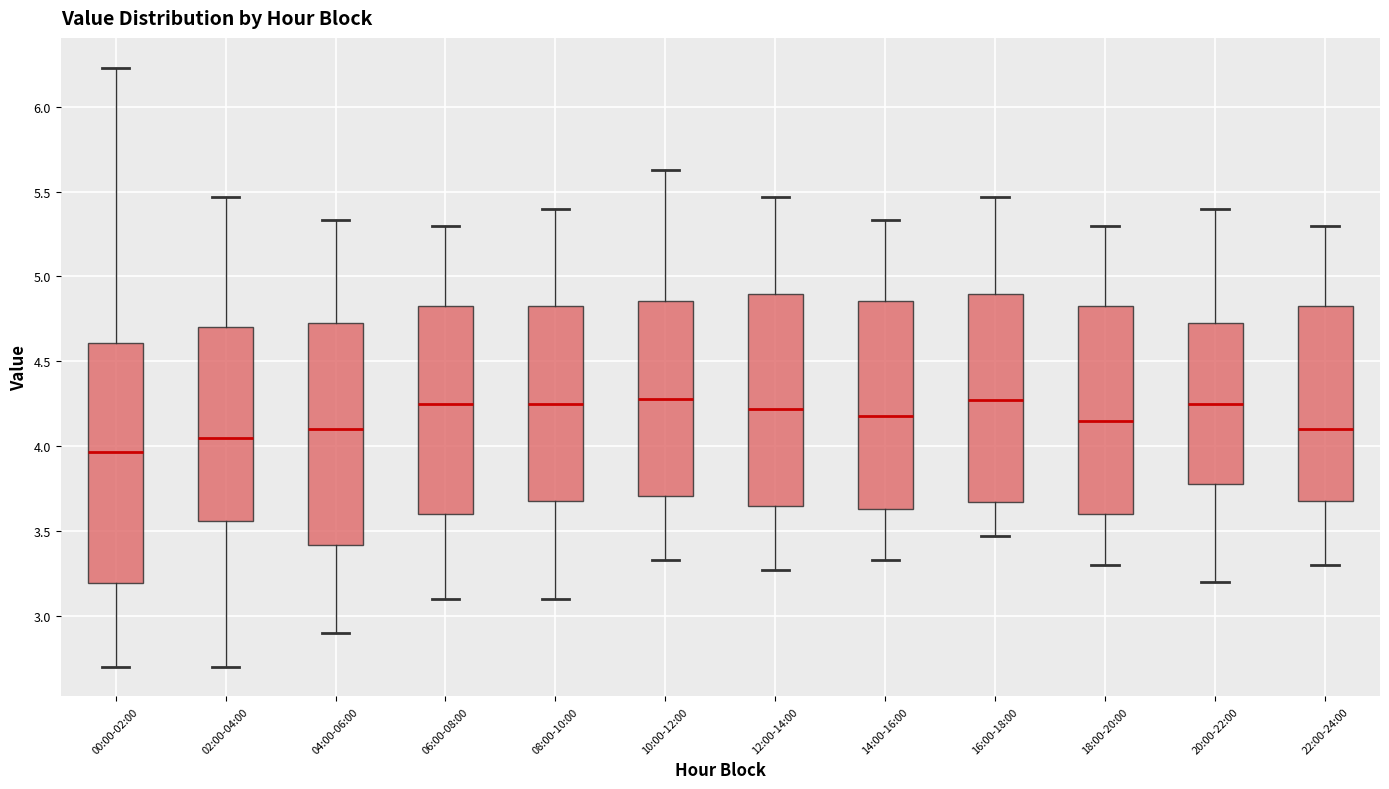

Reading left to right, read every box against the y-axis: the position of its median line, the range the box covers, and the ends of its whiskers. The values are not printed on the chart, so give them approximately, as read against the axis.

00:00-02:00: median 3.95, box 3.20 to 4.60, whiskers 2.70 to 6.25
02:00-04:00: median 4.05, box 3.55 to 4.70, whiskers 2.70 to 5.45
04:00-06:00: median 4.10, box 3.40 to 4.75, whiskers 2.90 to 5.35
06:00-08:00: median 4.25, box 3.60 to 4.85, whiskers 3.10 to 5.30
08:00-10:00: median 4.25, box 3.70 to 4.85, whiskers 3.10 to 5.40
10:00-12:00: median 4.30, box 3.70 to 4.85, whiskers 3.35 to 5.65
12:00-14:00: median 4.20, box 3.65 to 4.90, whiskers 3.25 to 5.45
14:00-16:00: median 4.20, box 3.65 to 4.85, whiskers 3.35 to 5.35
16:00-18:00: median 4.25, box 3.65 to 4.90, whiskers 3.45 to 5.45
18:00-20:00: median 4.15, box 3.60 to 4.85, whiskers 3.30 to 5.30
20:00-22:00: median 4.25, box 3.80 to 4.75, whiskers 3.20 to 5.40
22:00-24:00: median 4.10, box 3.70 to 4.85, whiskers 3.30 to 5.30